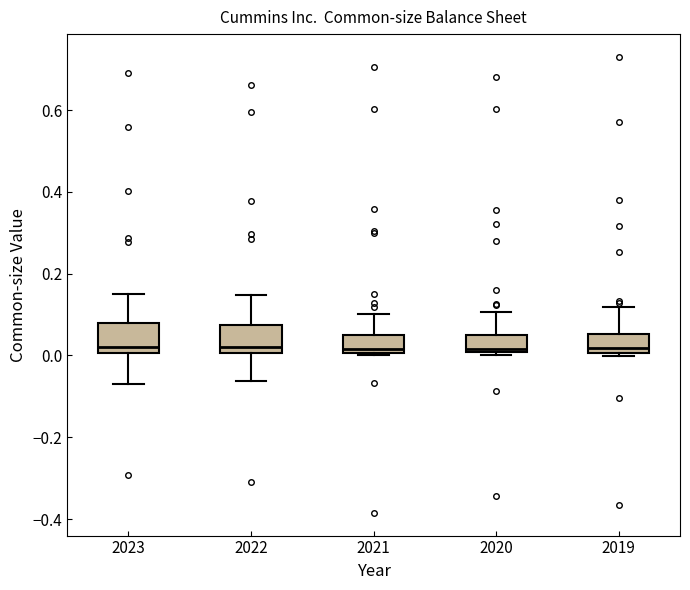

Reading left to right, transcribe this box plot: for each box, give where its median line is, the range the box spans, and where its two whiskers end, as read against the y-axis. The values are not printed on the chart, so give them approximately, as read against the axis.

2023: median 0.02, box 0.00 to 0.08, whiskers -0.06 to 0.16
2022: median 0.02, box 0.00 to 0.08, whiskers -0.06 to 0.14
2021: median 0.02, box 0.00 to 0.06, whiskers 0.00 (just below the box's lower edge) to 0.10
2020: median 0.02, box 0.00 to 0.04, whiskers 0.00 (just below the box's lower edge) to 0.10
2019: median 0.02, box 0.00 to 0.06, whiskers 0.00 (just below the box's lower edge) to 0.12